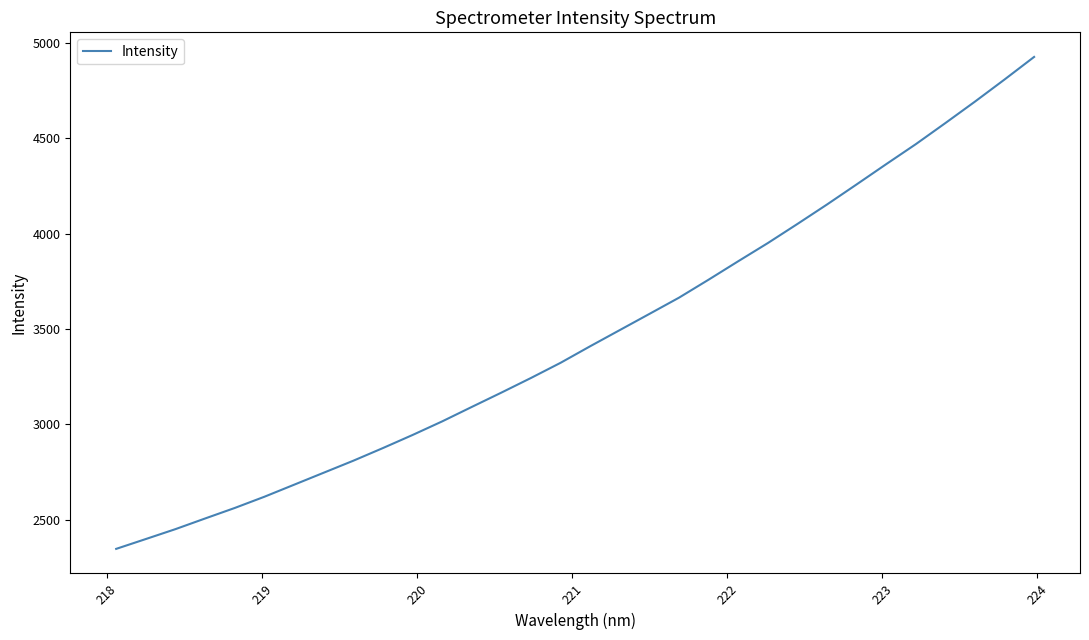

What is the minimum value shown in the chart?

2347.4